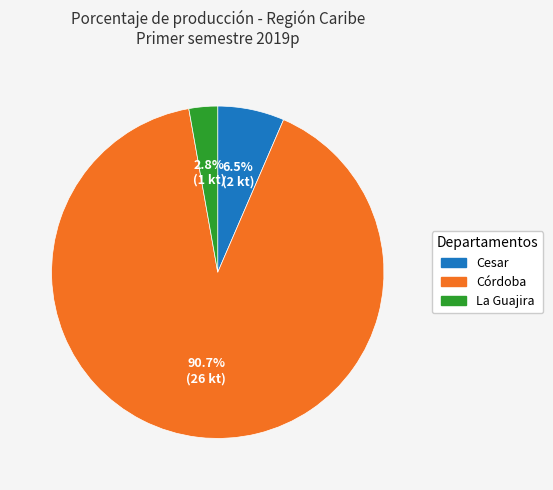

Is it true that Córdoba is 91% of the pie?

True